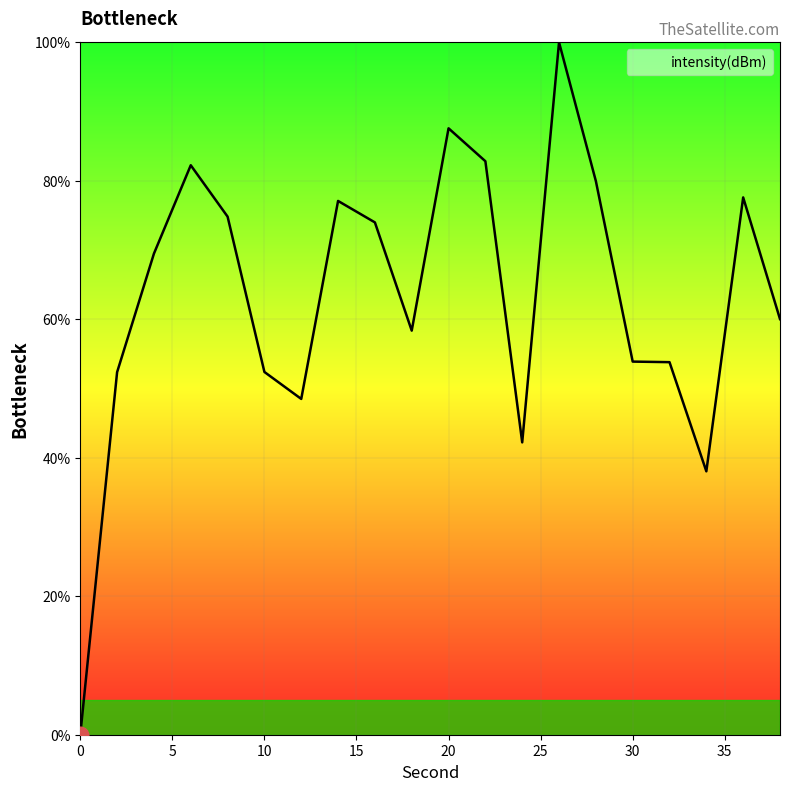

Does the chart have visible grid lines?

Yes